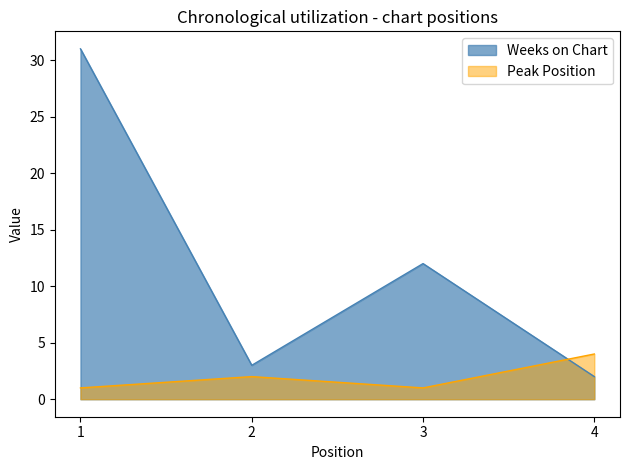

At 2, list the series in order from smallest to largest.

Peak Position, Weeks on Chart